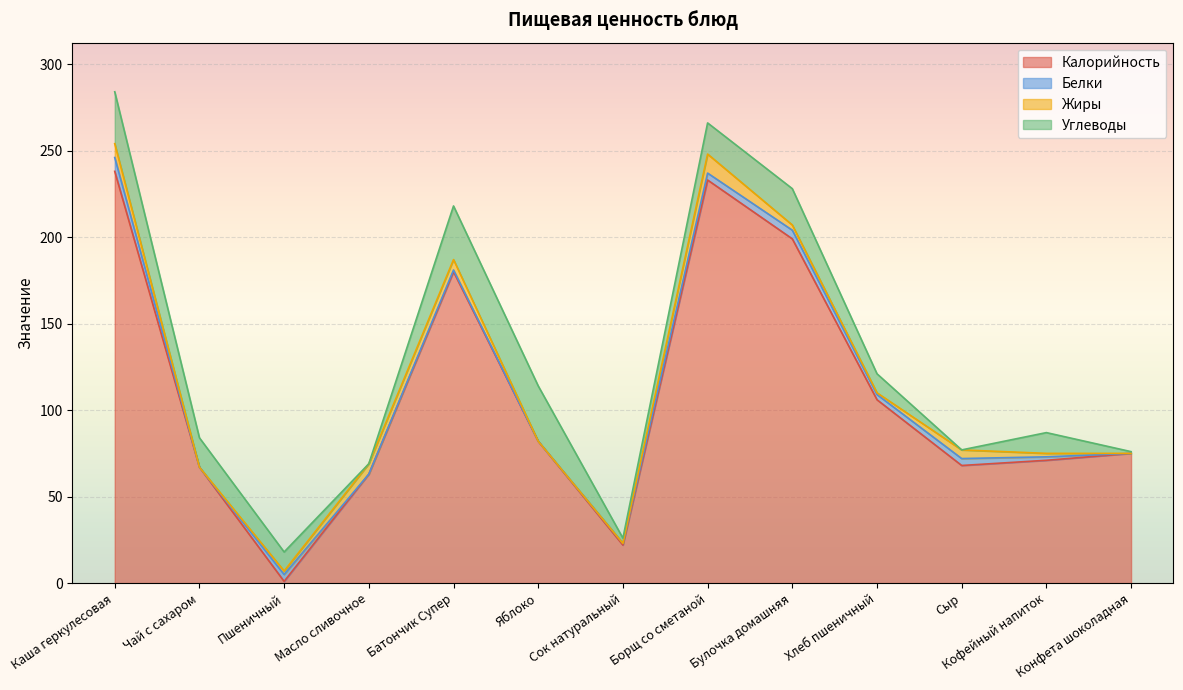

Which series has the largest range (max minus min)?

Калорийность